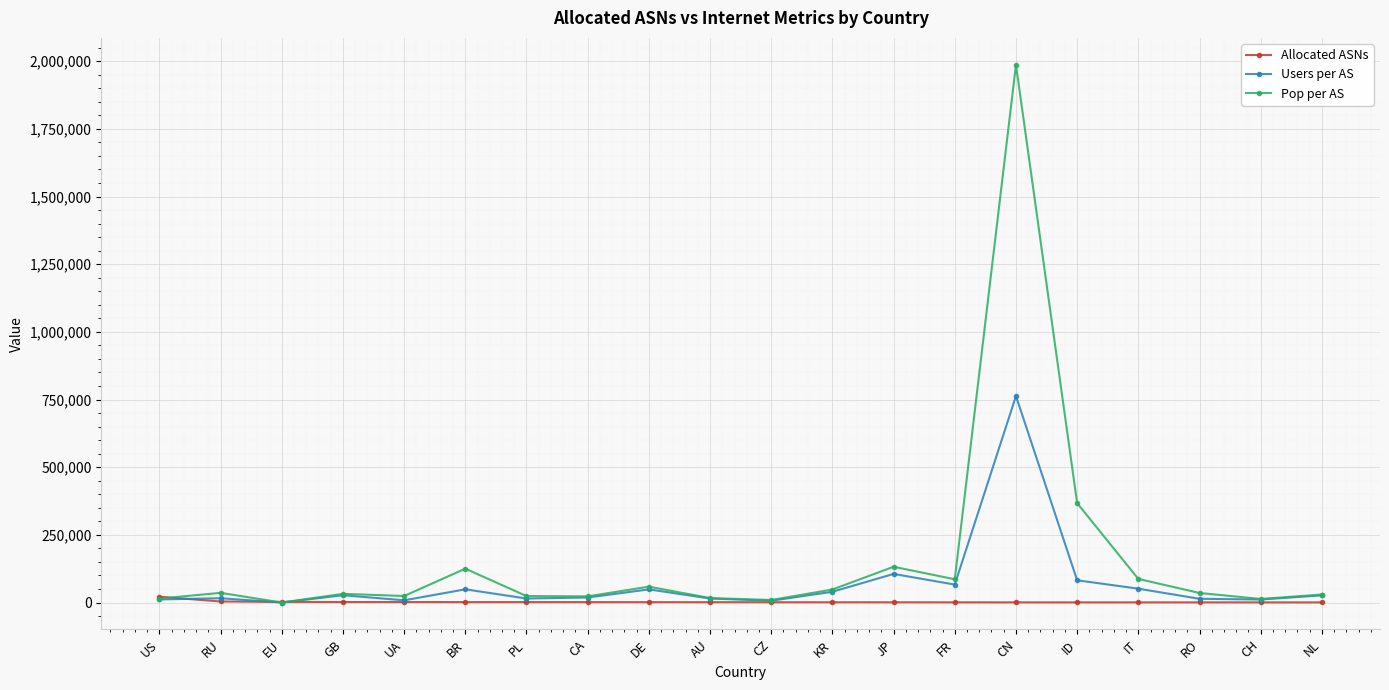

What is the difference between the maximum and second lowest values in the Users per AS series?

756270